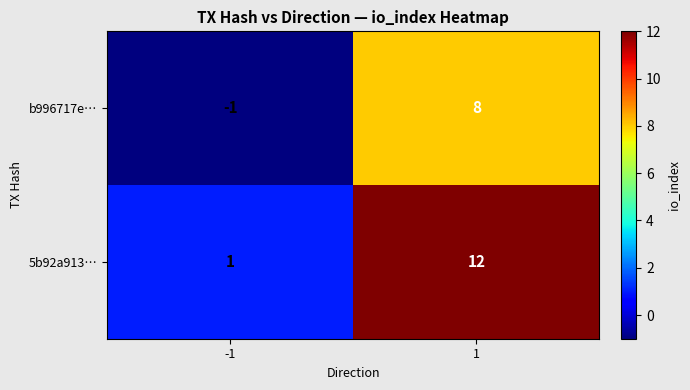

How many distinct data groups are displayed?

2